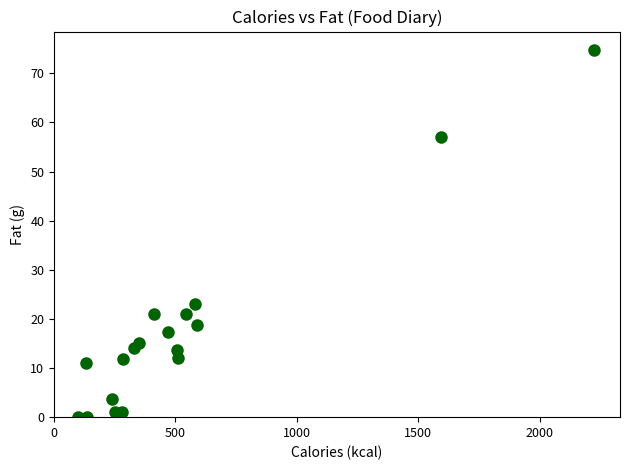

What is the range of X values (max minus min)?

2125.0